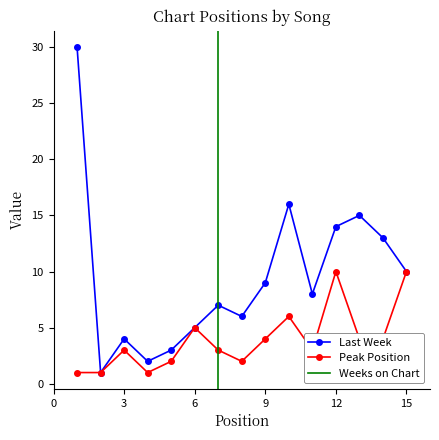

What is the smallest value displayed?

1